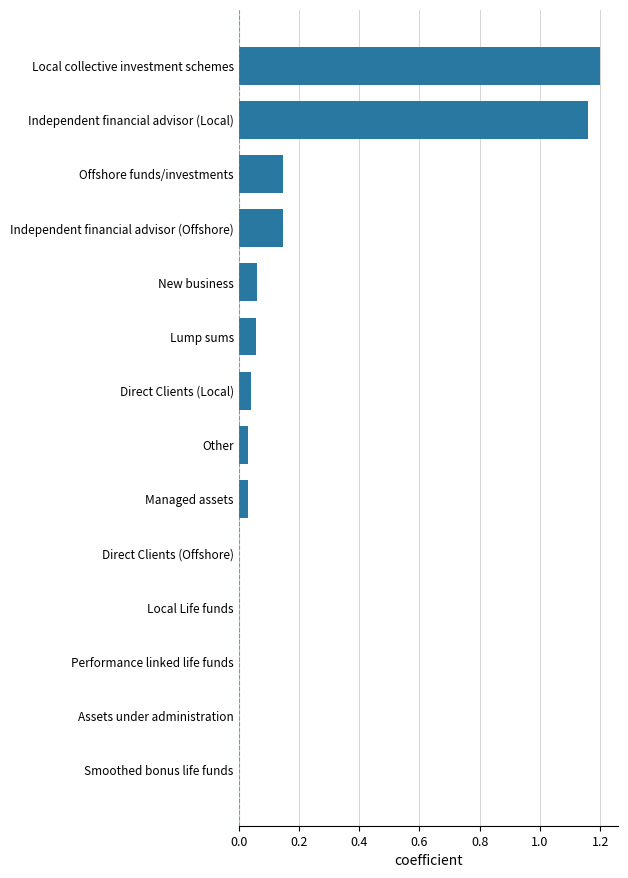

What is the sum of all values?

2.9